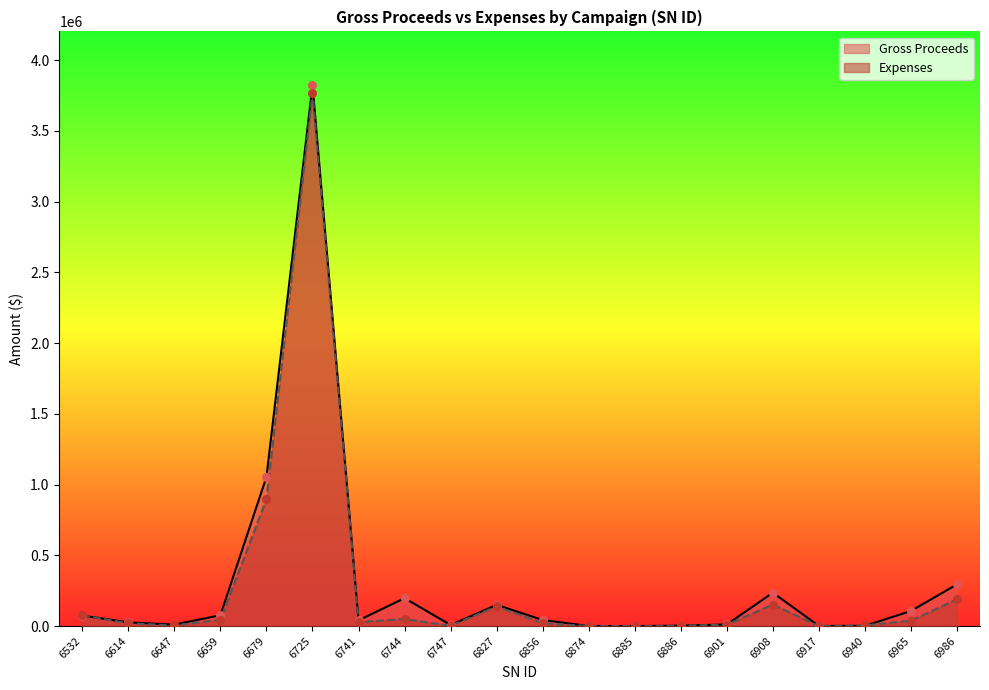

At which category is the sum across all series the highest?

6725